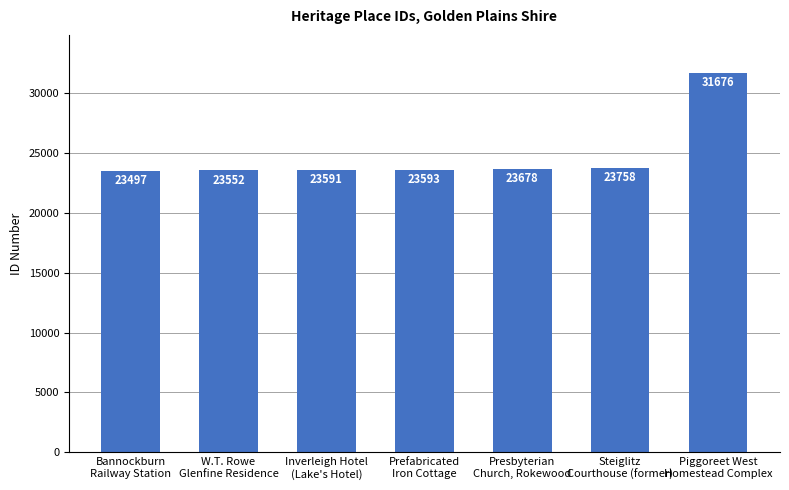

What is the sum of all values?

173345